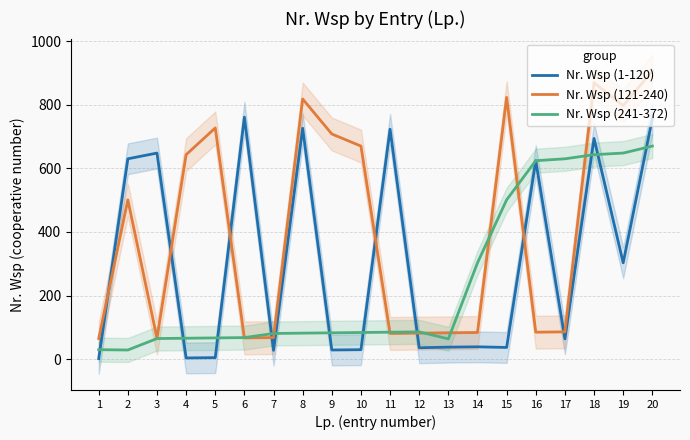

In Nr. Wsp (121-240), how many points are higher than both neighbors (excluding endpoints)?

5